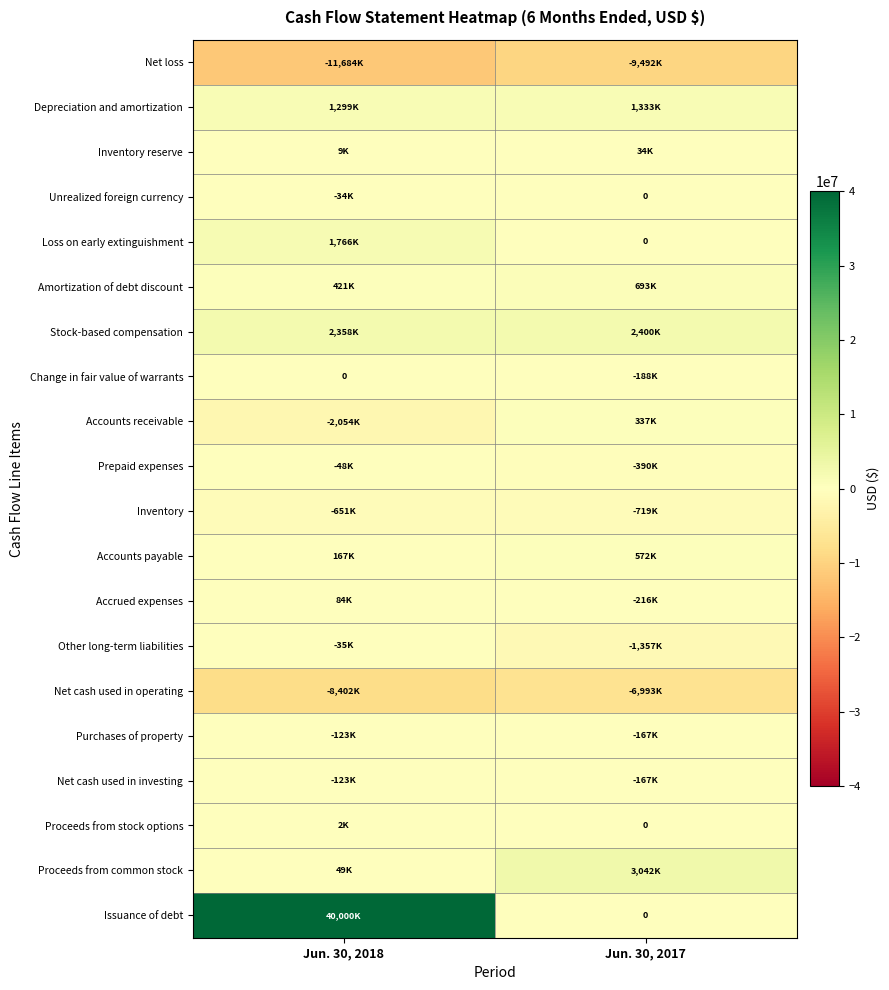

What is the approximate value of Net cash used in investing at Jun. 30, 2018?

-123000